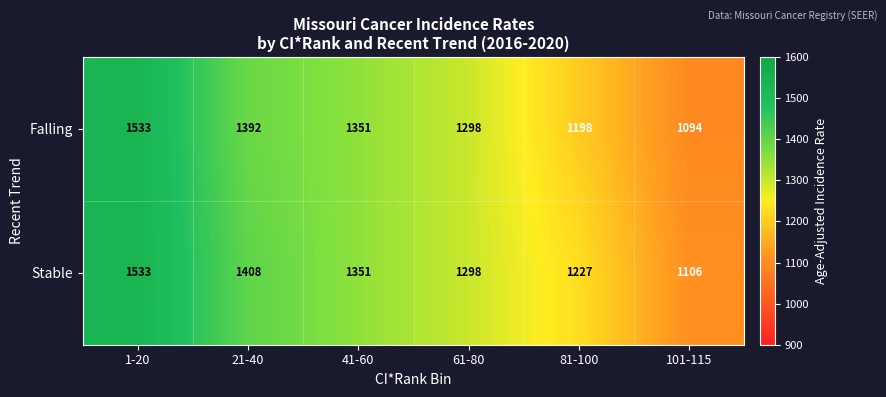

List the labels in order of Falling value, smallest first.

101-115, 81-100, 61-80, 41-60, 21-40, 1-20